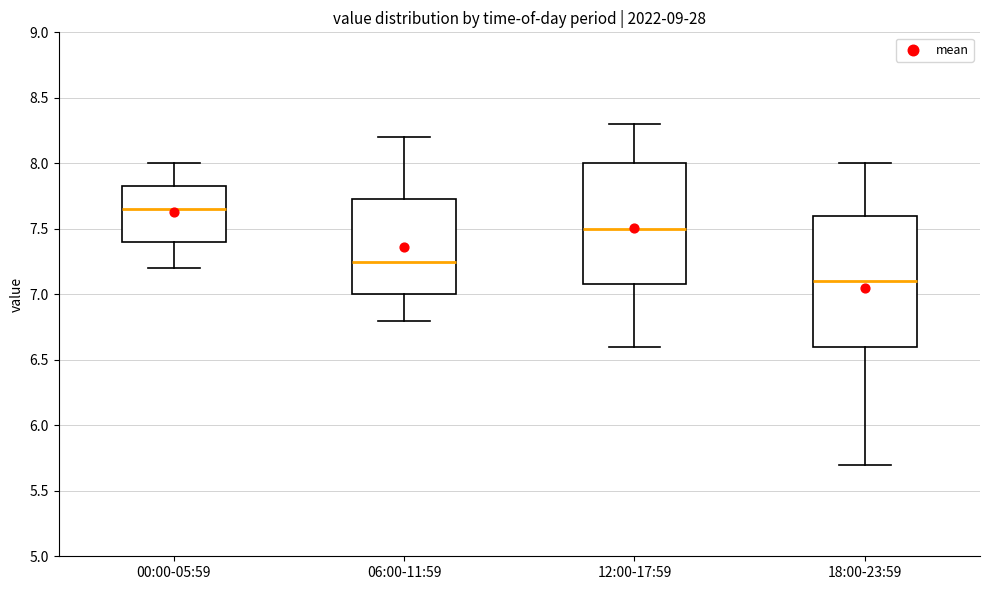

Where is the upper edge of the box for 00:00-05:59 on the y-axis? The values are not printed on the chart, so give them approximately, as read against the axis.

7.85